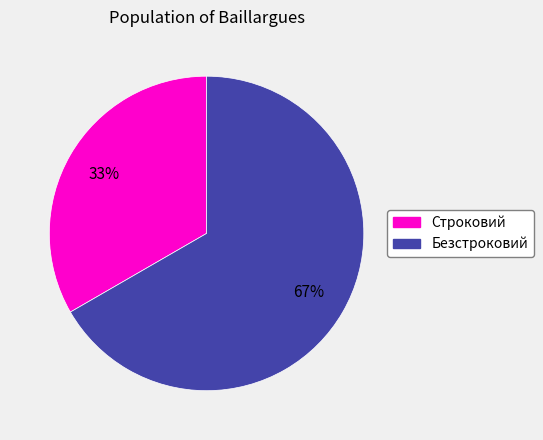

Which slice represents more than half of the pie?

Безстроковий